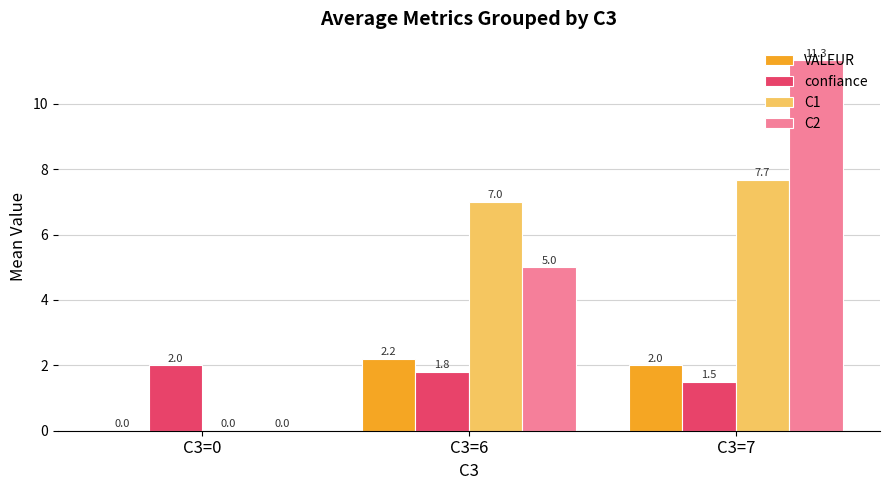

What are all the series names shown in the legend?

VALEUR, confiance, C1, C2